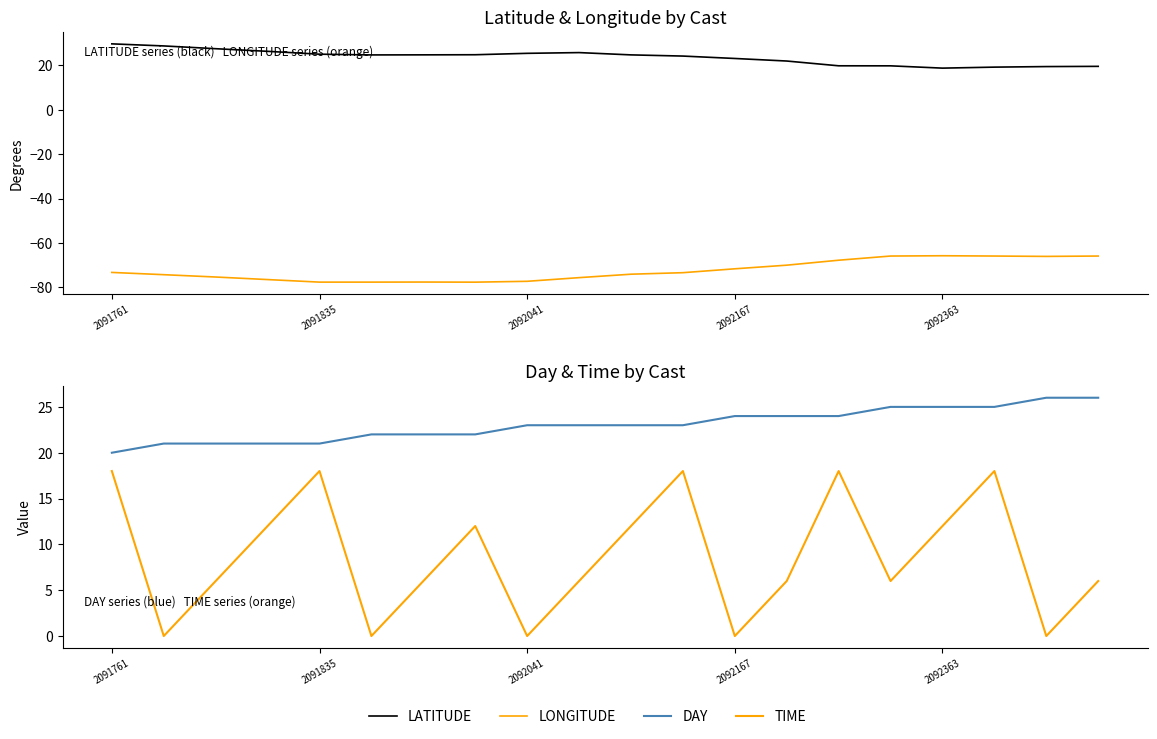

How many lines are shown in the chart?

4